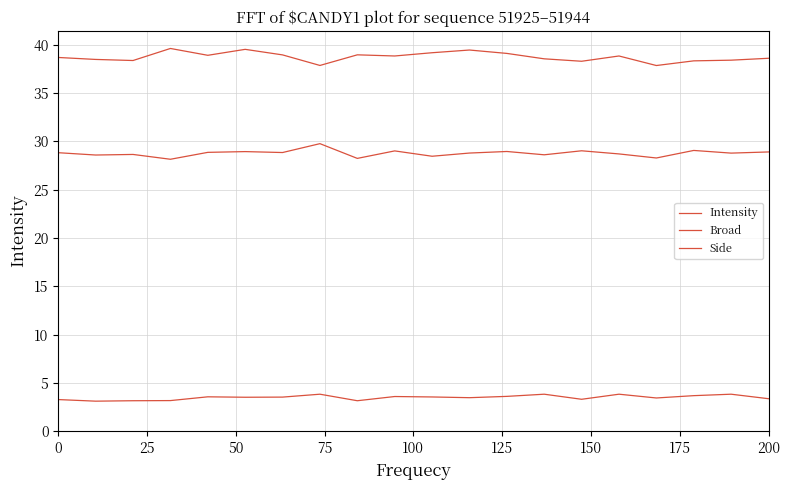

List the series in order of their peak value, highest first.

Intensity, Broad, Side